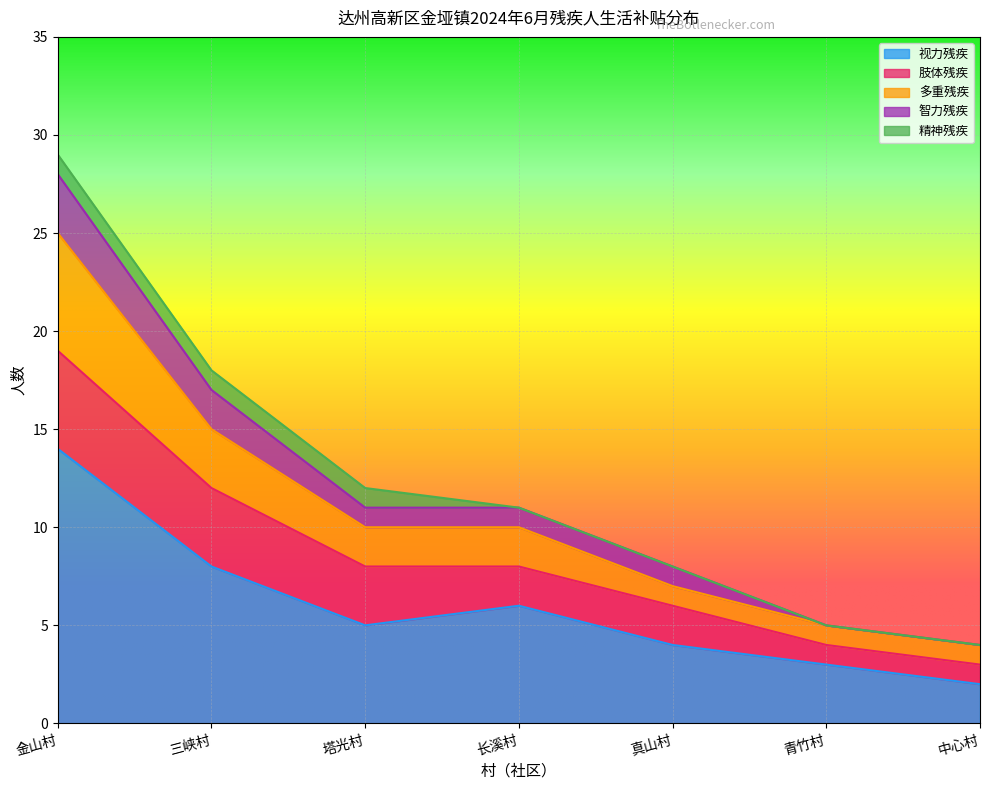

What is the total value across all series at 三峡村?

18